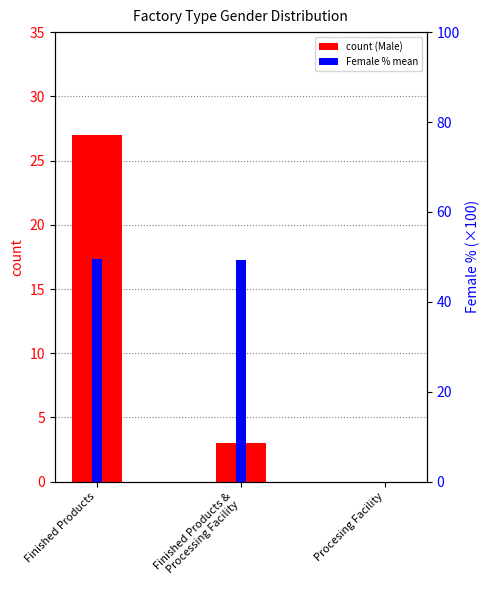

Is it true that Female % mean equals 27.3 at Finished Products &
Processing Facility?

False